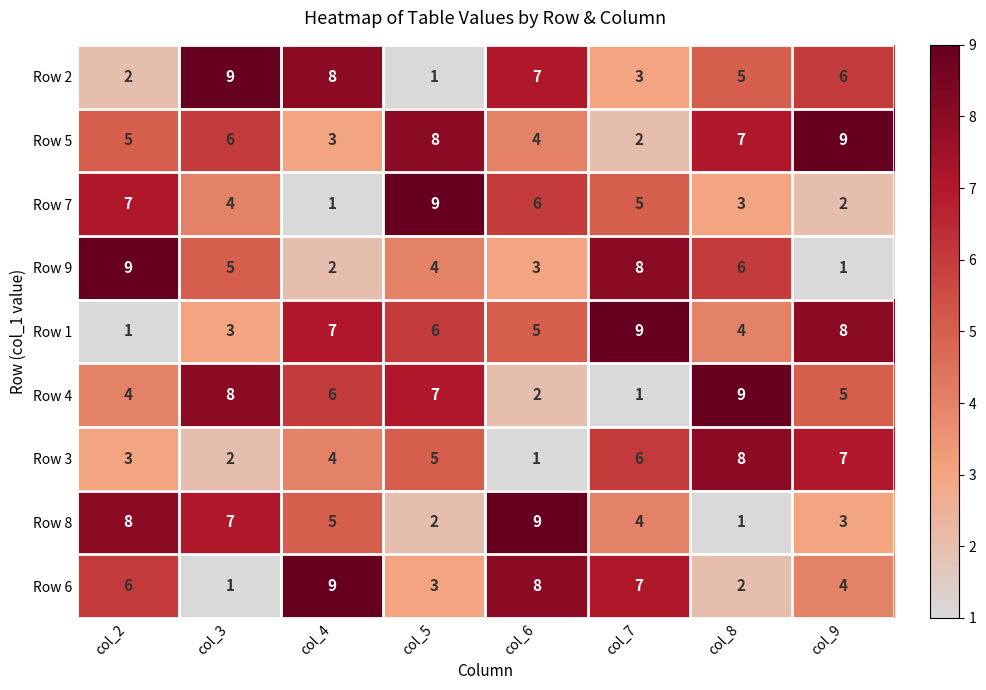

At which label is Row 9 closest to 5?

col_3